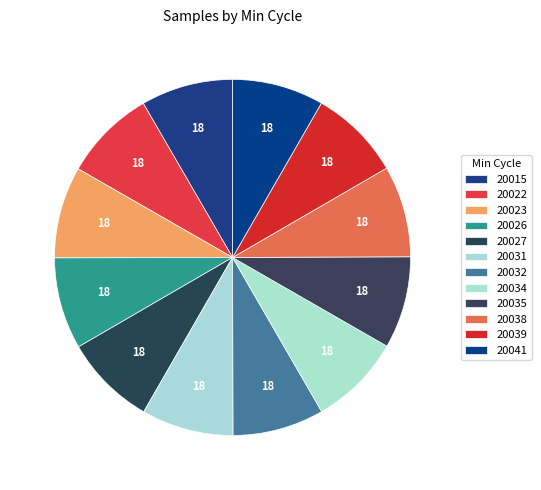

Is there any slice that represents more than half of the pie?

No